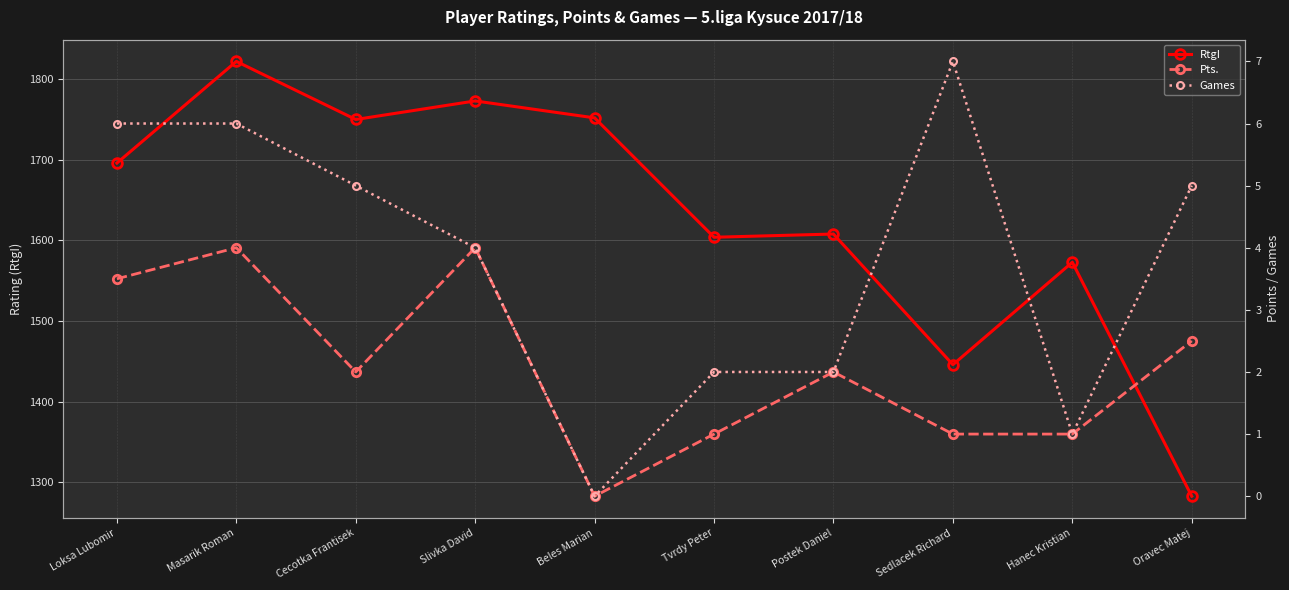

Where is RtgI nearest to the value 1552?

Hanec Kristian